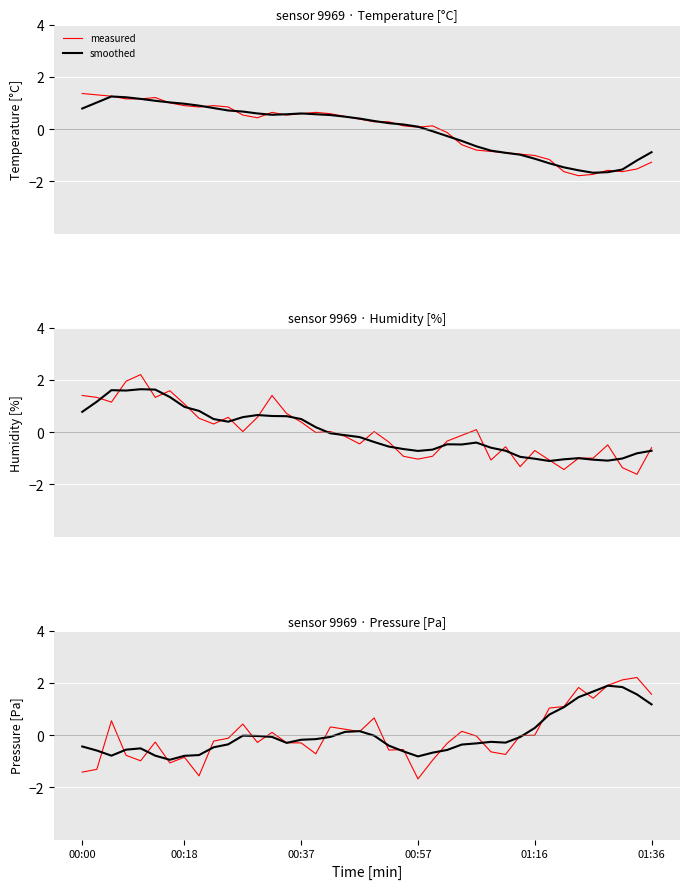

What is the minimum value for smoothed?

-0.9